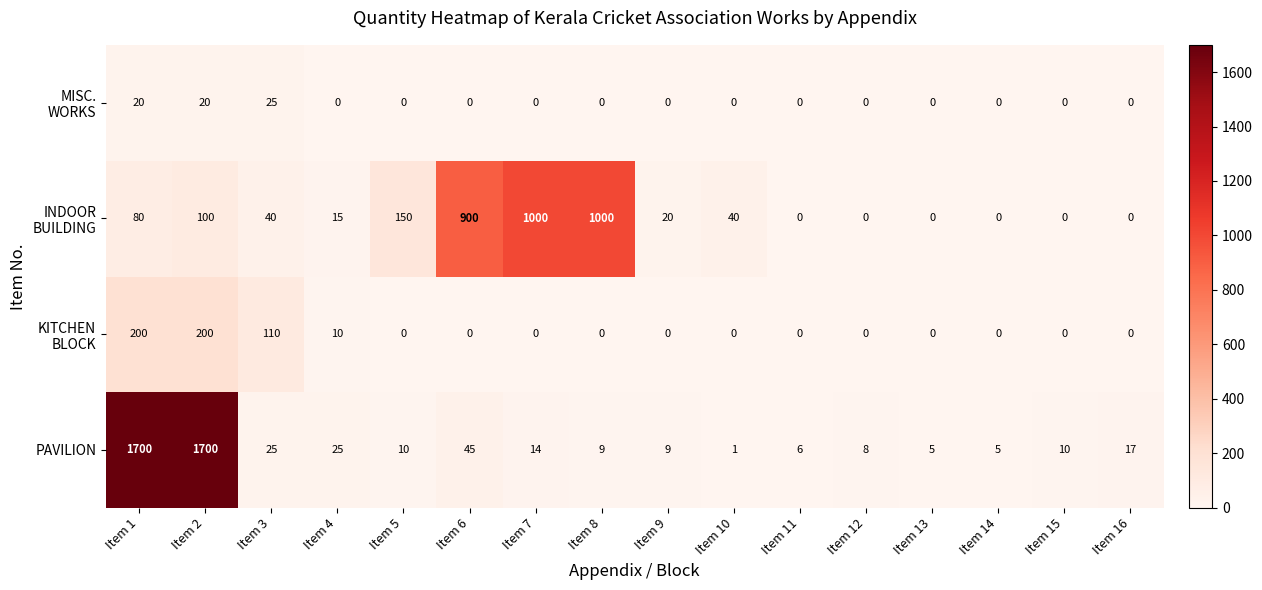

What is the spread (max minus min) of values at Item 8?

1000